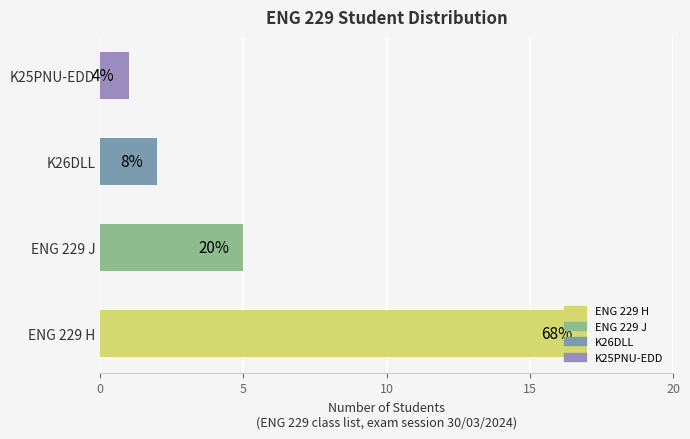

Approximately how many times larger is the value at ENG 229 H compared to ENG 229 J?

3.4